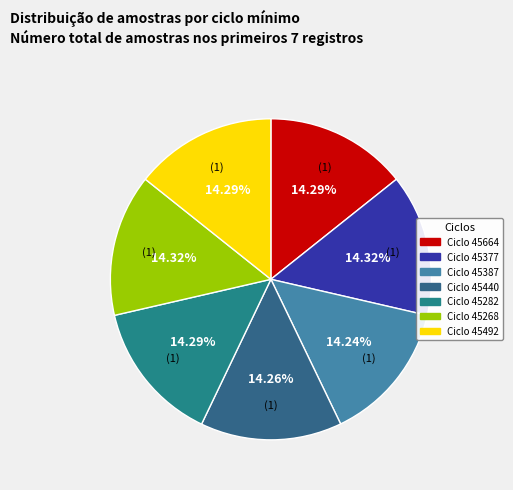

How many segments does this pie chart have?

7